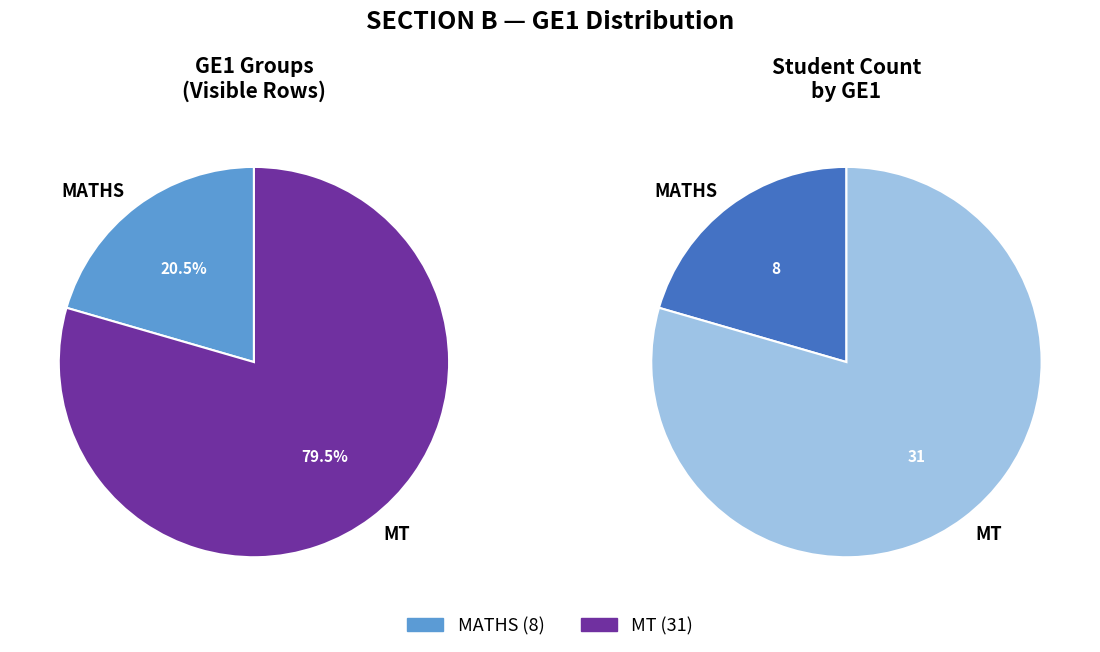

How many slices are in this pie chart?

2